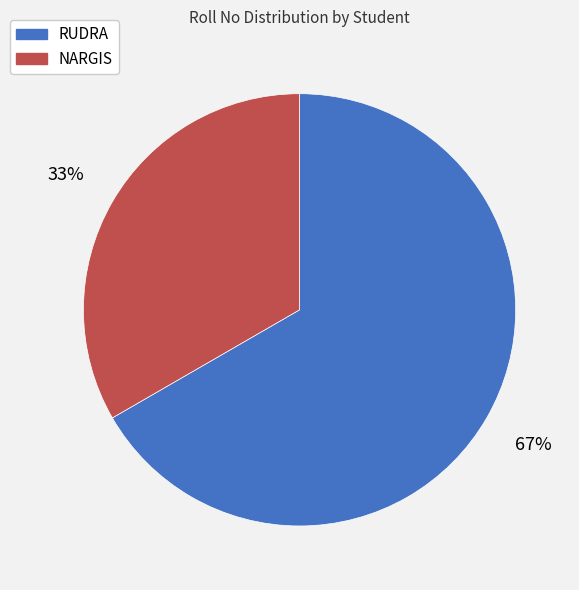

True or false: NARGIS accounts for 45% of the total.

False